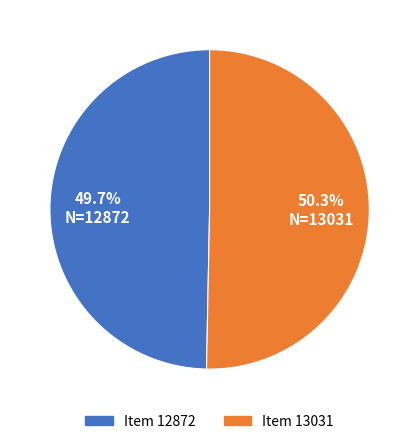

How much of the chart is everything except Item 13031?

49.7%